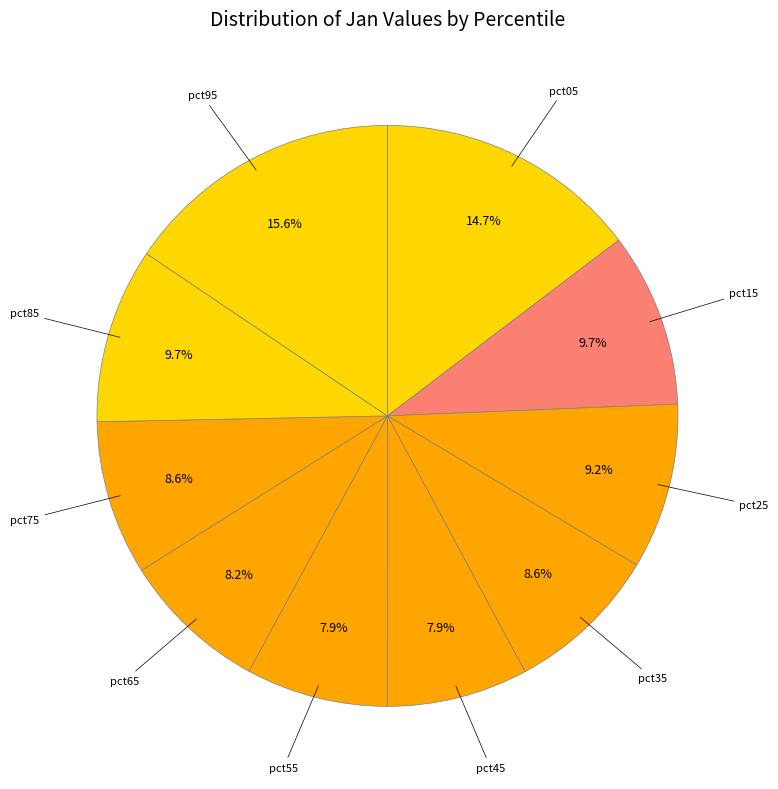

Which category has the biggest portion of the pie?

pct95